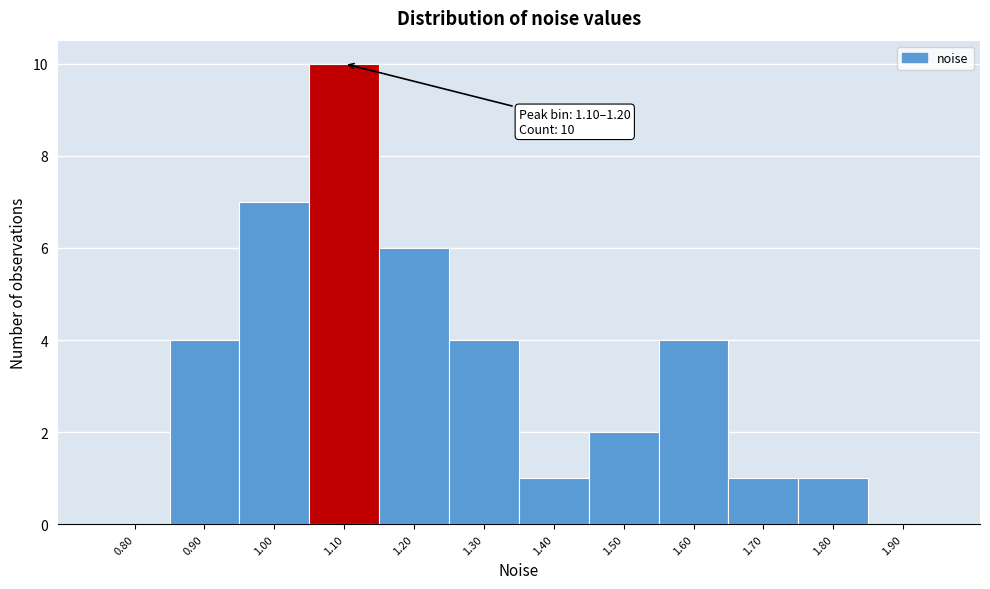

Reading left to right, list all the values displayed in this chart.

0.80=0	0.90=4	1.00=7	1.10=10	1.20=6	1.30=4	1.40=1	1.50=2	1.60=4	1.70=1	1.80=1	1.90=0